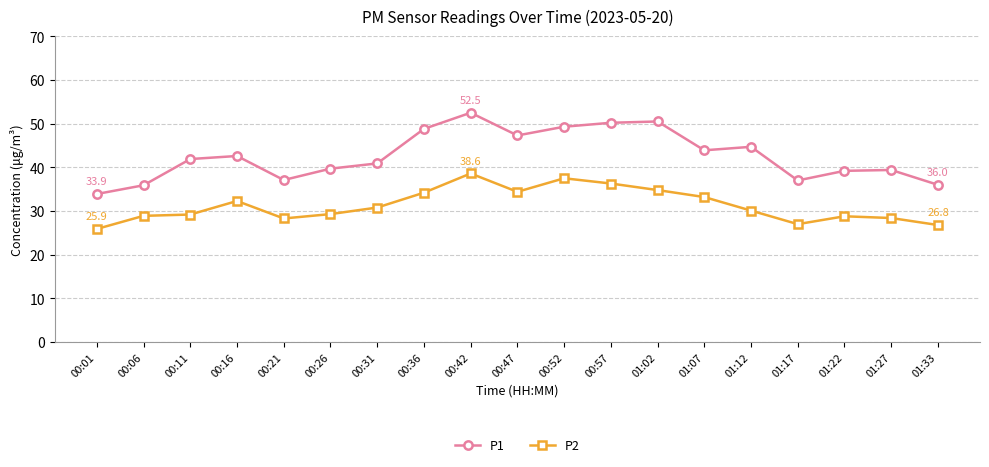

What is the average value of the P2 series?

31.3